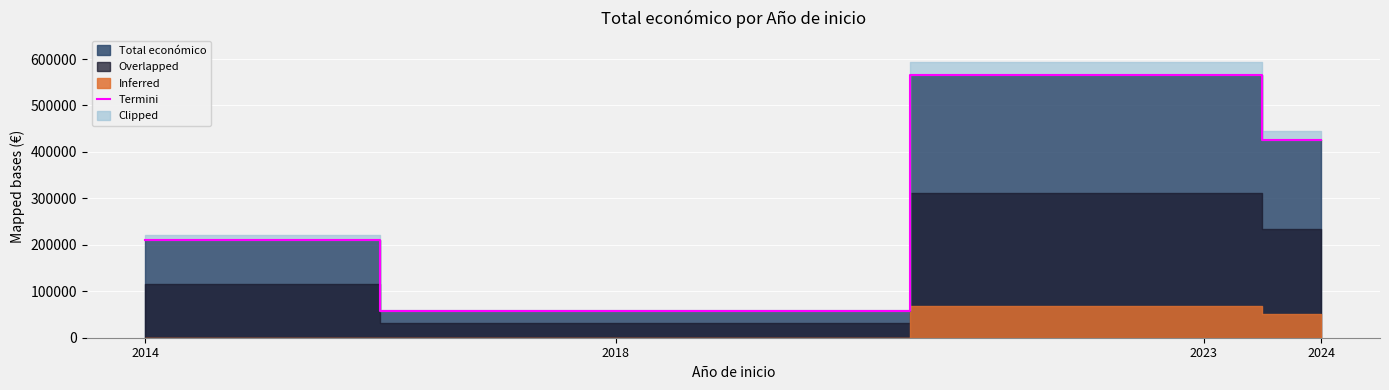

What is the difference between the maximum and minimum values?

508798